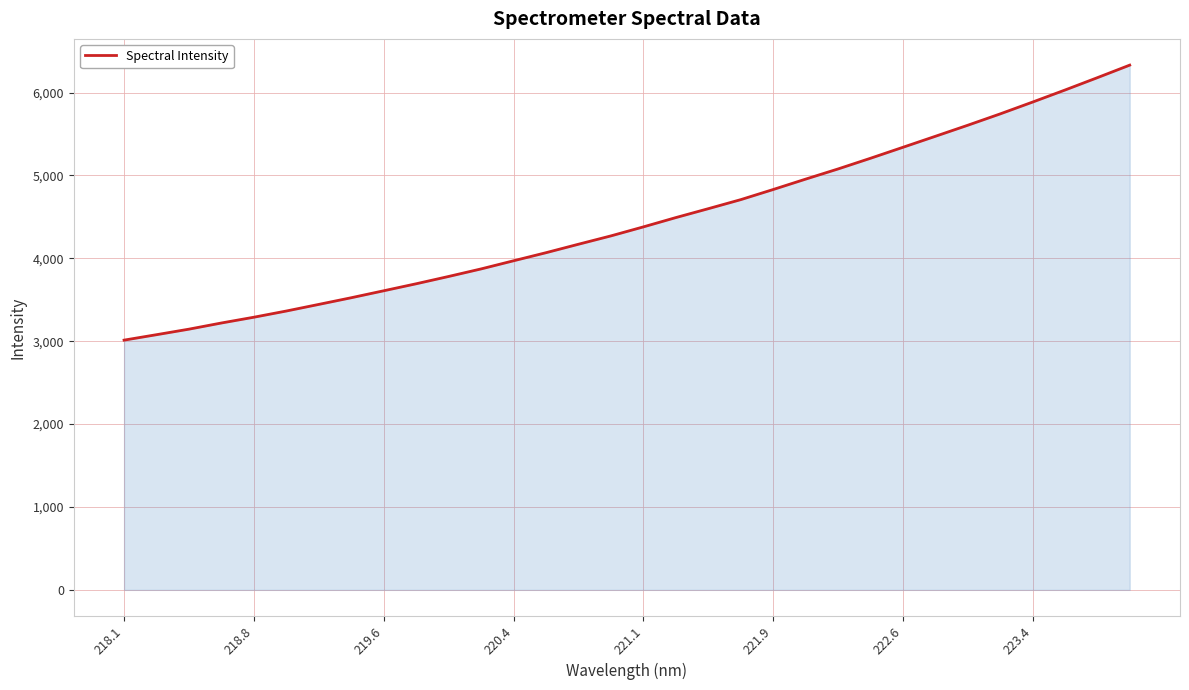

What is the maximum value shown in the chart?

6330.7